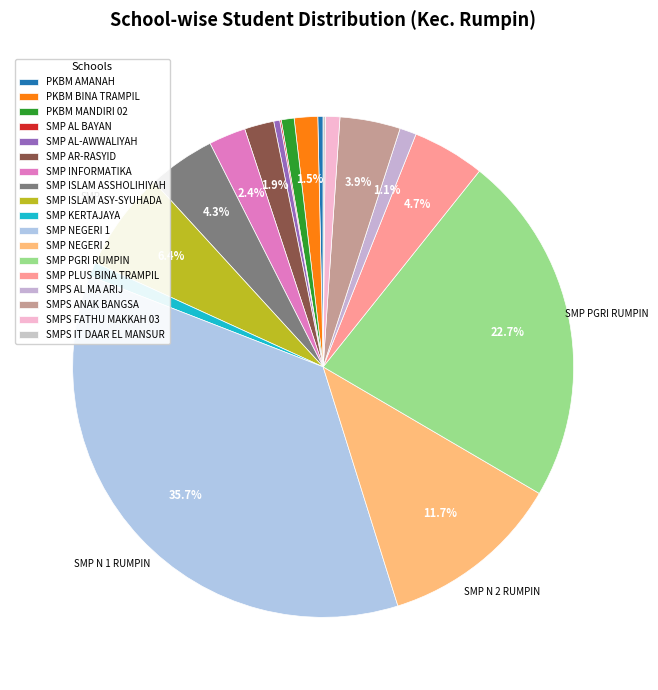

To the nearest percent, what is the difference between the largest and smallest slice percentages?

36%